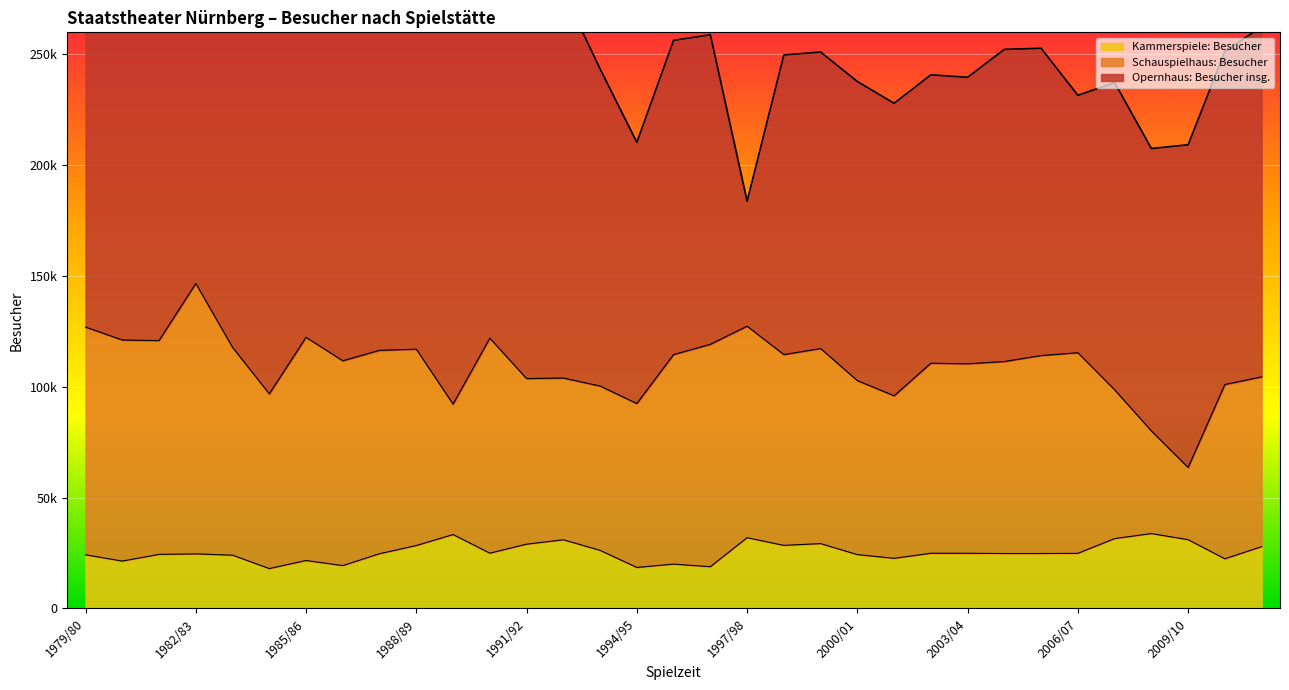

What is the label of the 27th point from the left?

2005/06